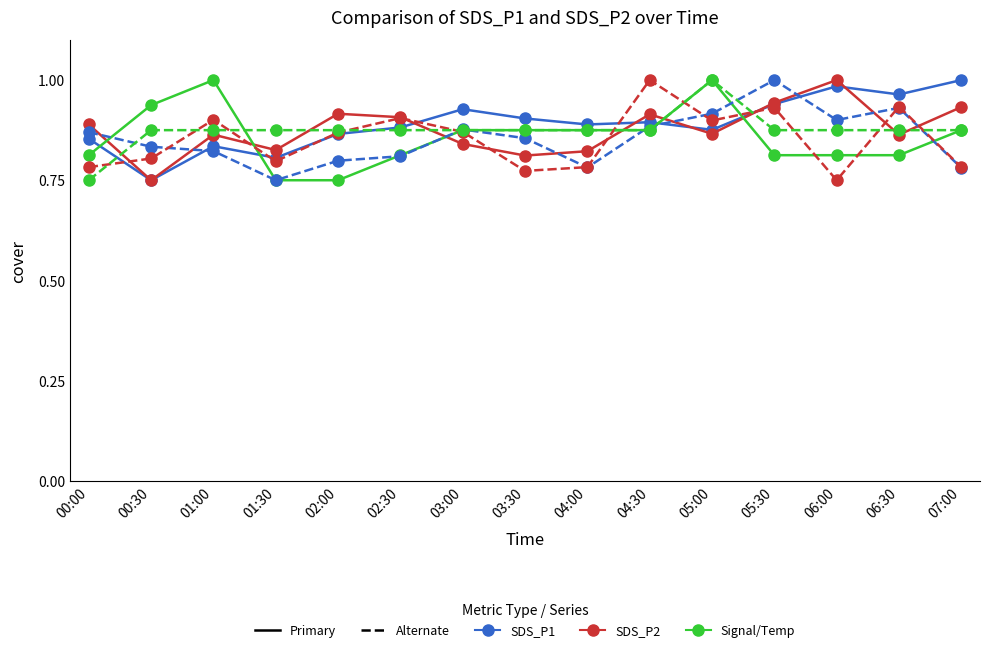

What is the total value across all series at 00:00?

5.0